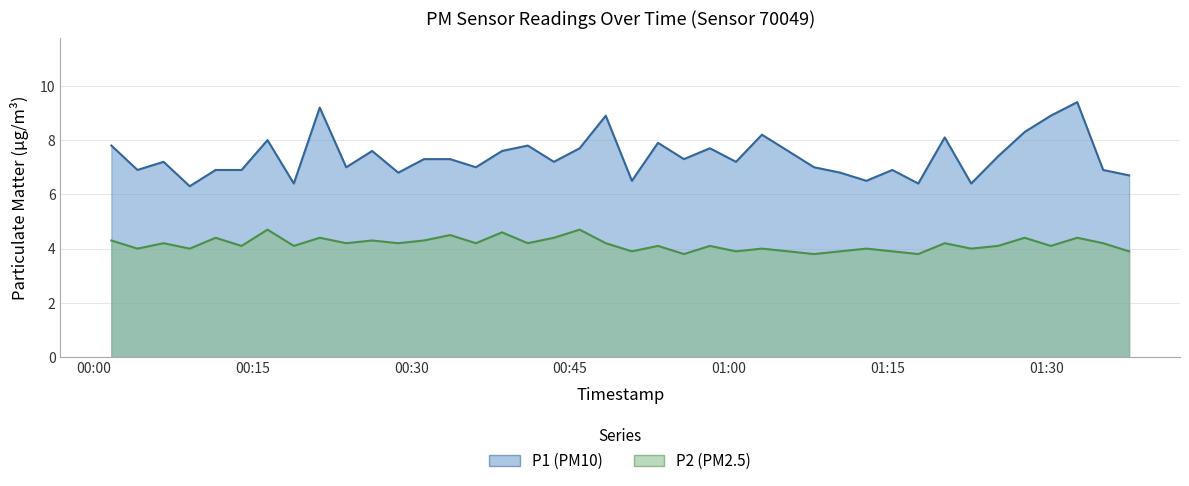

At which label does P1 first exceed 7?

2023-04-24T00:01:41